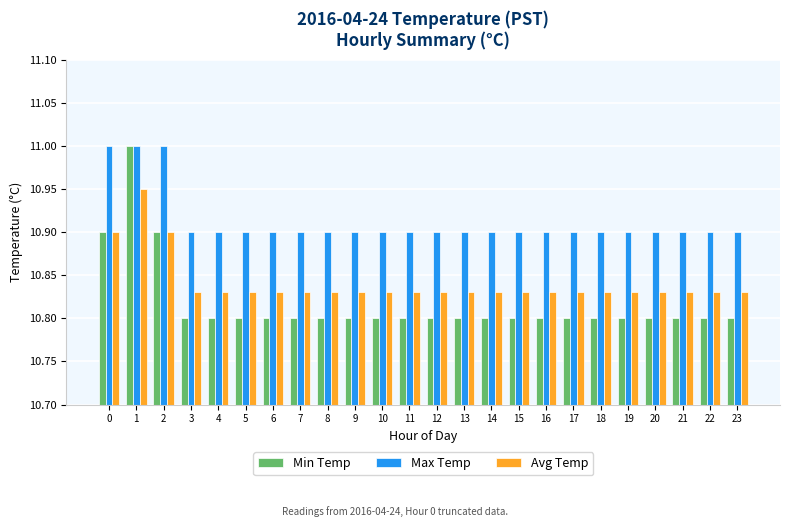

Between 1 and 15, which series saw the biggest shift?

Min Temp